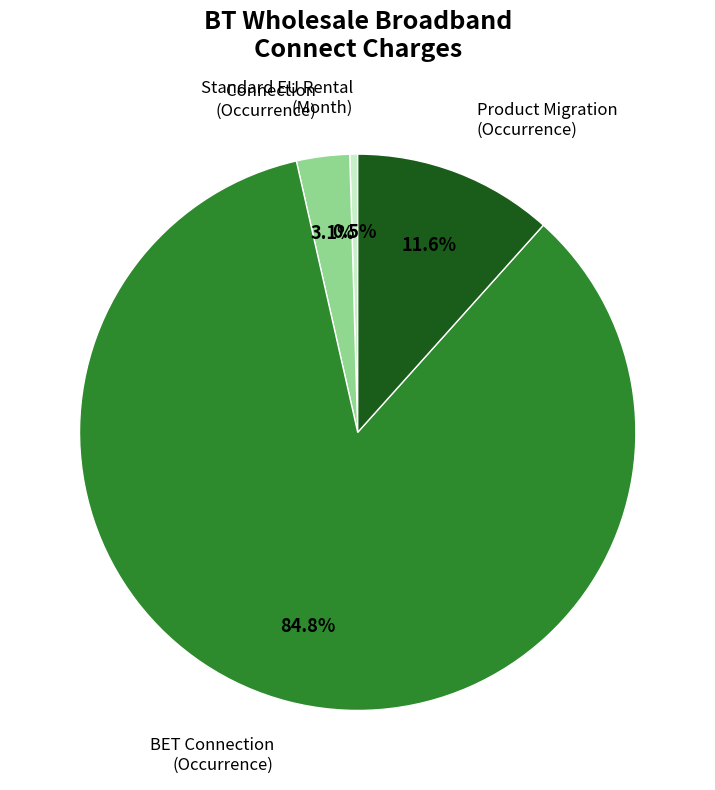

What portion of the pie excludes Connection (Occurrence)?

96.9%